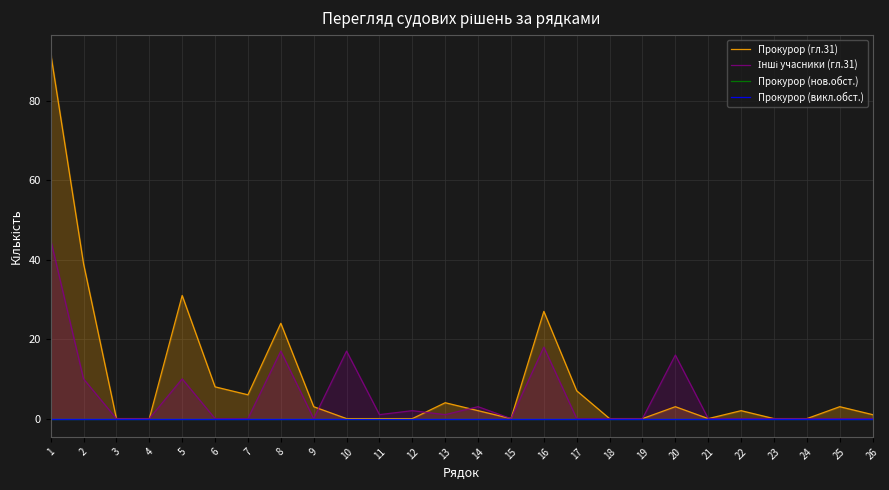

Reading left to right, what are all the values shown in this chart?

Прокурор (гл.31): 92	39	0	0	31	8	6	24	3	0	0	0	4	2	0	27	7	0	0	3	0	2	0	0	3	1
Інші учасники (гл.31): 45	10	0	0	10	0	0	17	0	17	1	2	1	3	0	18	0	0	0	16	0	0	0	0	0	0
Прокурор (нов.обст.): 0	0	0	0	0	0	0	0	0	0	0	0	0	0	0	0	0	0	0	0	0	0	0	0	0	0
Прокурор (викл.обст.): 0	0	0	0	0	0	0	0	0	0	0	0	0	0	0	0	0	0	0	0	0	0	0	0	0	0